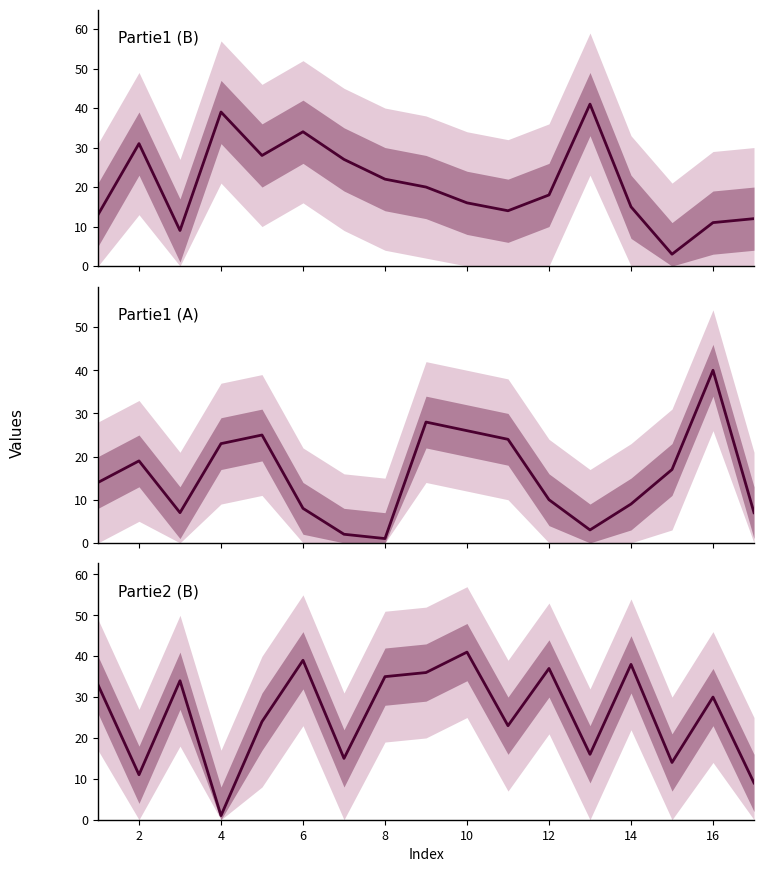

What is the average value?

26